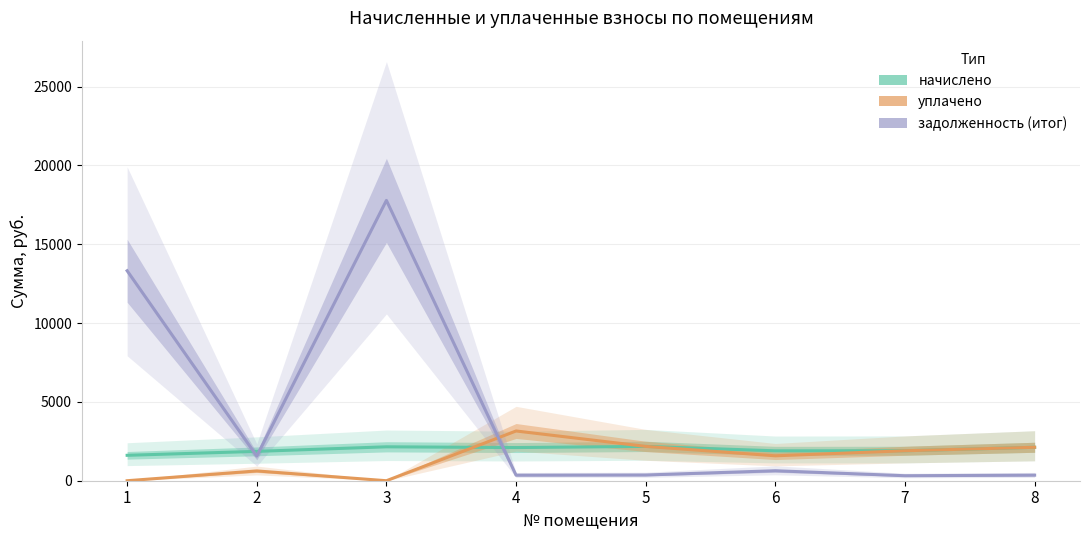

Which series has the widest spread of values?

задолженность (итог)